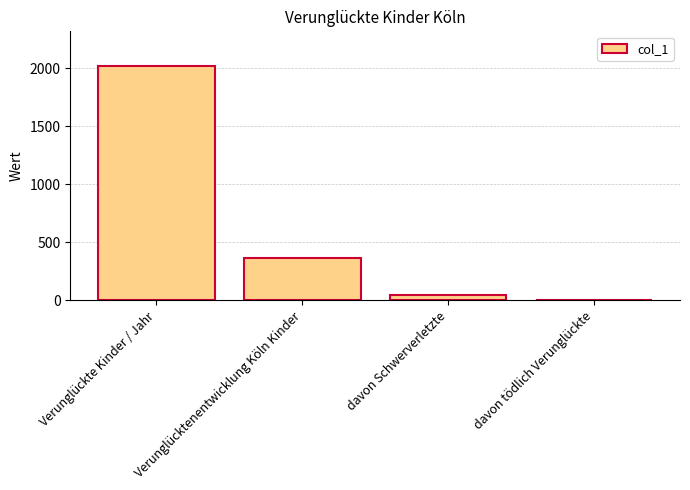

Which label corresponds to the largest value in the chart?

Verunglückte Kinder / Jahr